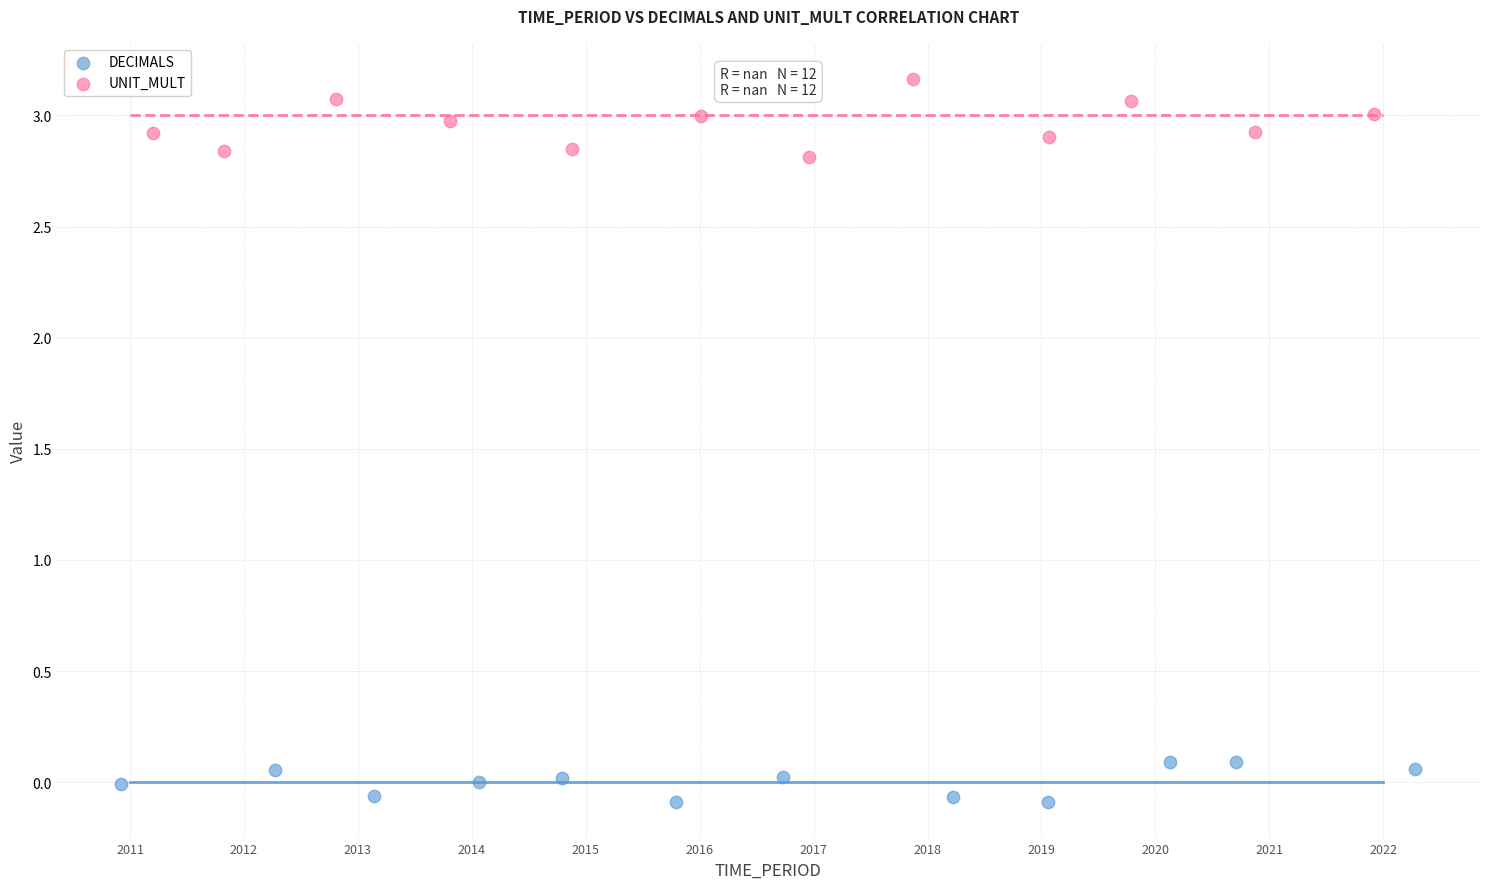

Which series has the widest spread of Y values?

UNIT_MULT